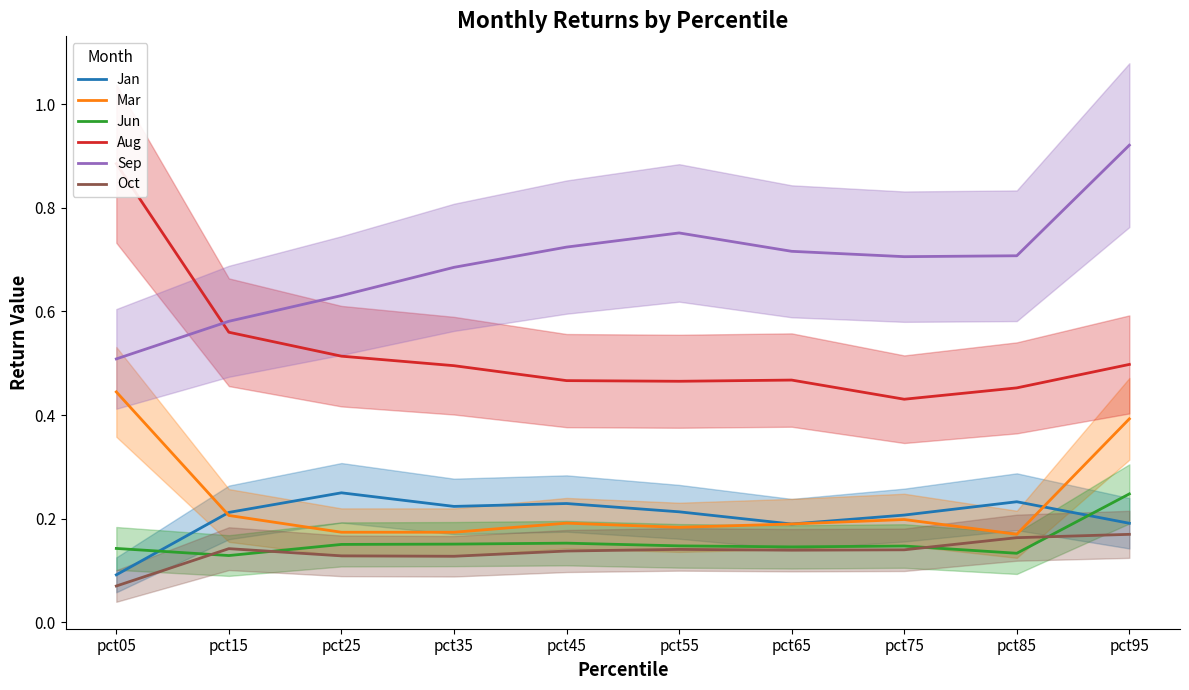

How many interior local valleys does the Oct series have?

2